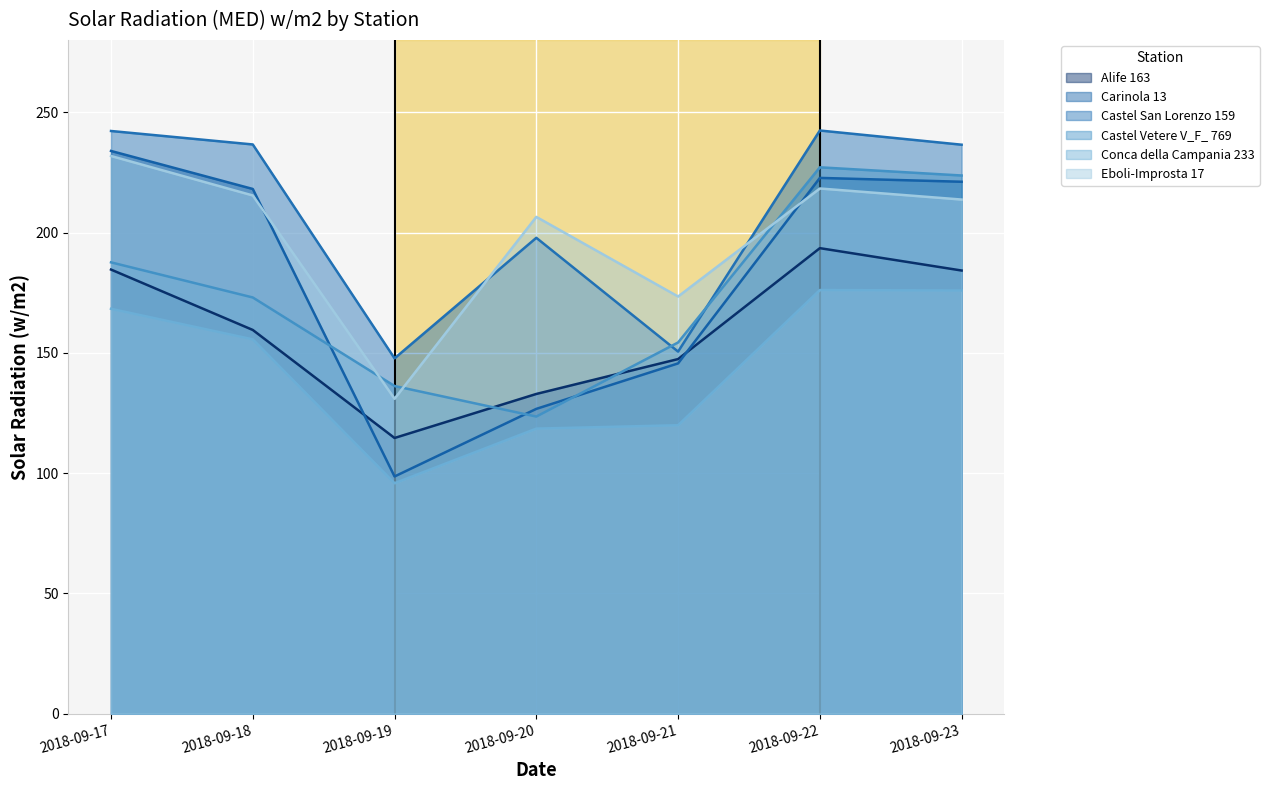

True or false: Conca della Campania 233 and Castel Vetere V_F_ 769 cross at least once.

False